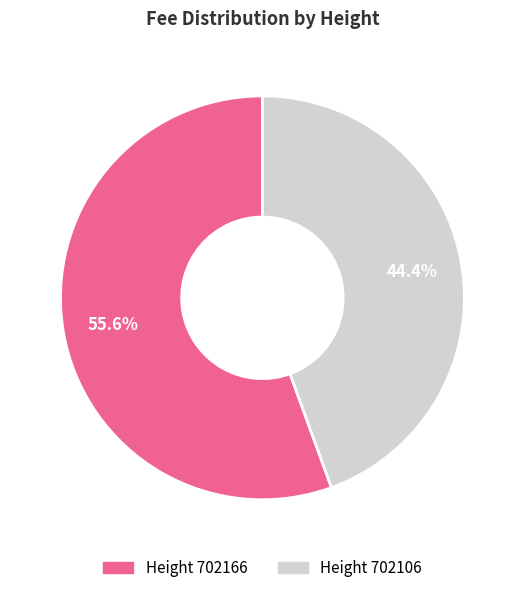

Count the number of slices in the pie.

2